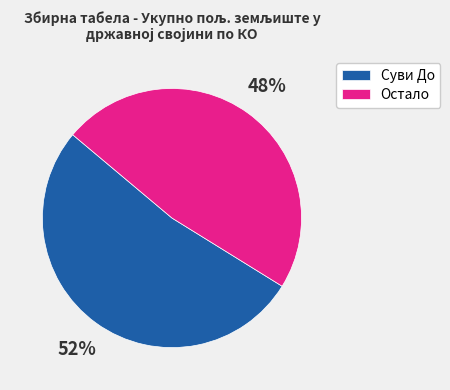

Which category has the biggest portion of the pie?

Суви До